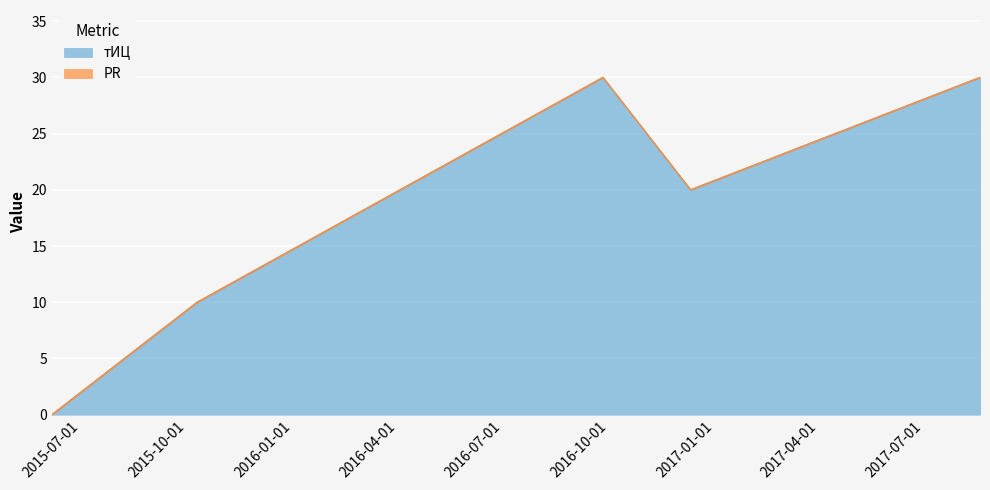

How many lines are shown in the chart?

2